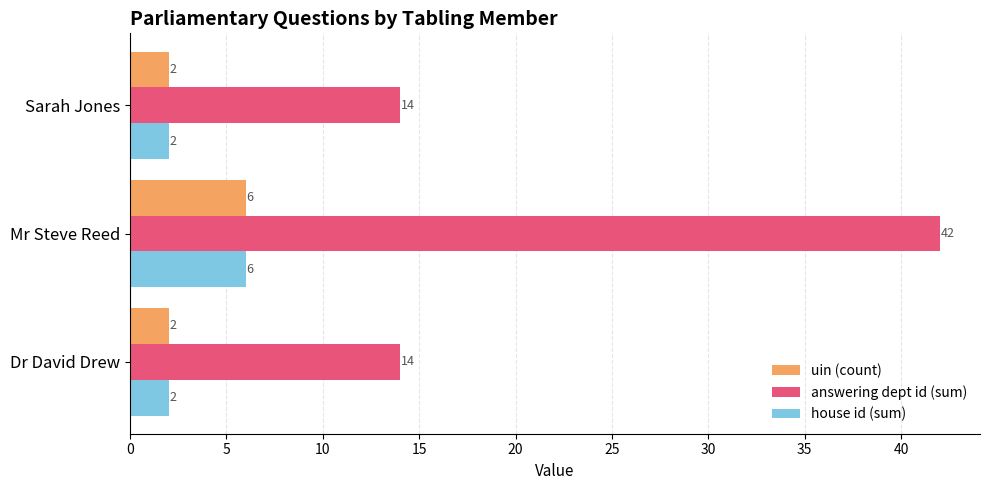

The answering dept id (sum) series shows 19 at Dr David Drew. True or false?

False